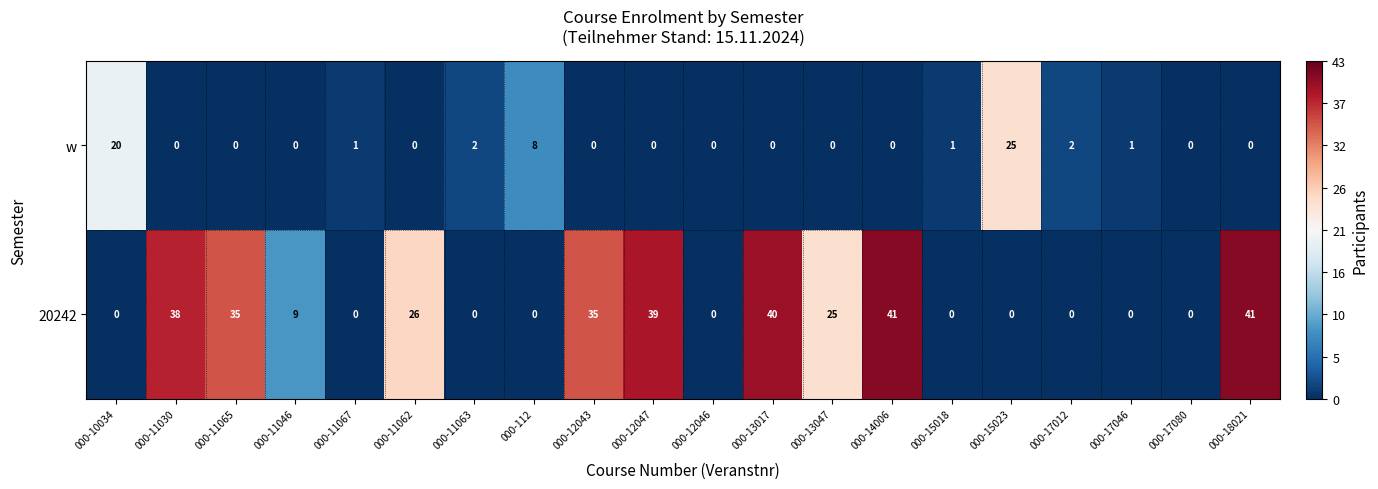

How many data points in 20242 are less than 9?

10